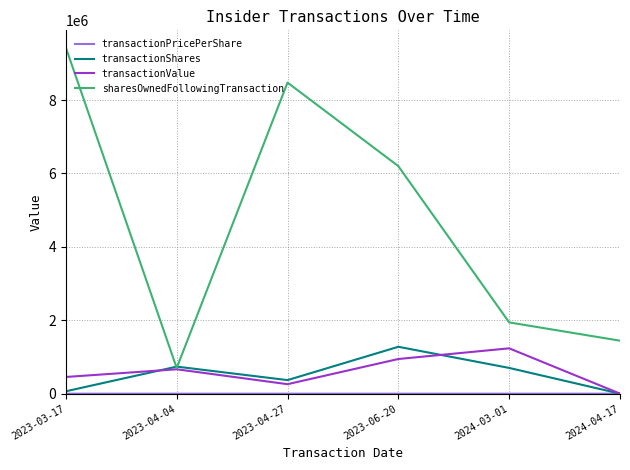

Is the value of transactionValue at 2024-04-17 greater than the value of sharesOwnedFollowingTransaction at 2023-04-04?

No